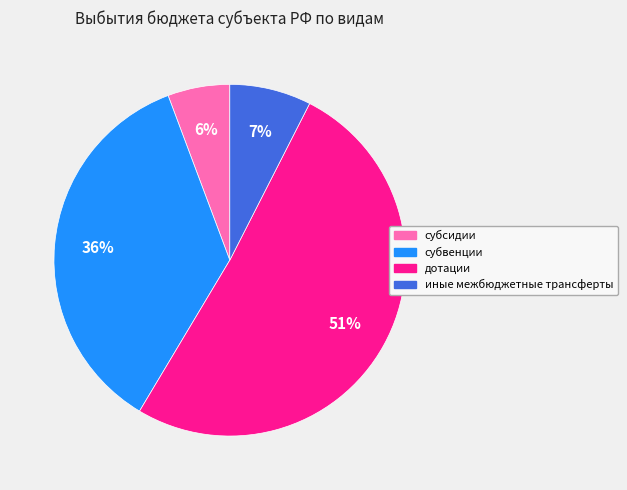

Rank the categories by value from lowest to highest.

субсидии, иные межбюджетные трансферты, субвенции, дотации